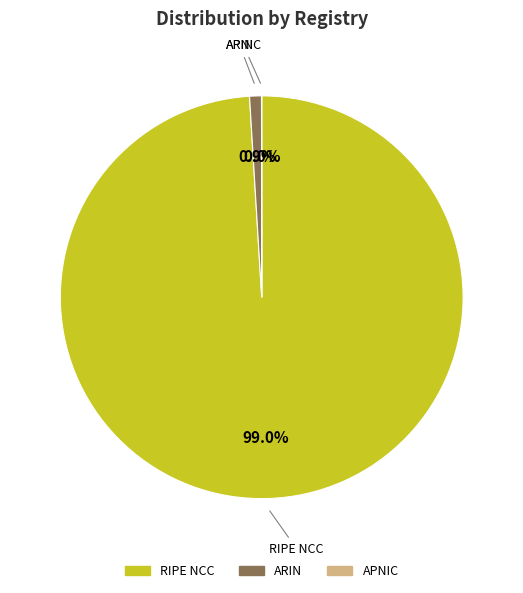

Is it true that RIPE NCC is 99% of the pie?

True